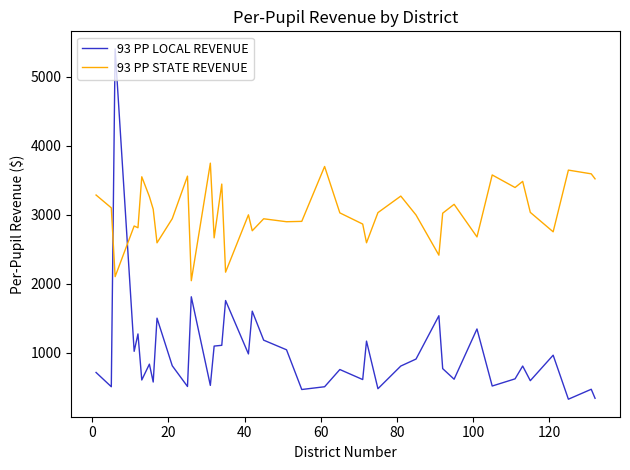

Rank the series by their maximum value, from lowest to highest.

93 PP STATE REVENUE, 93 PP LOCAL REVENUE